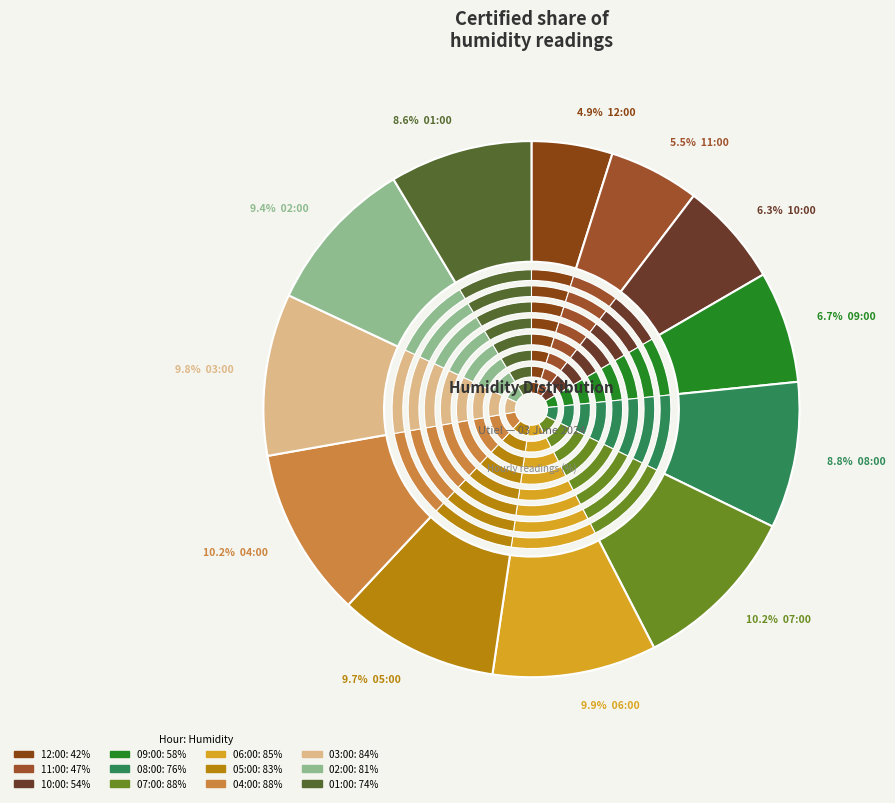

Is there a majority slice in this chart?

No